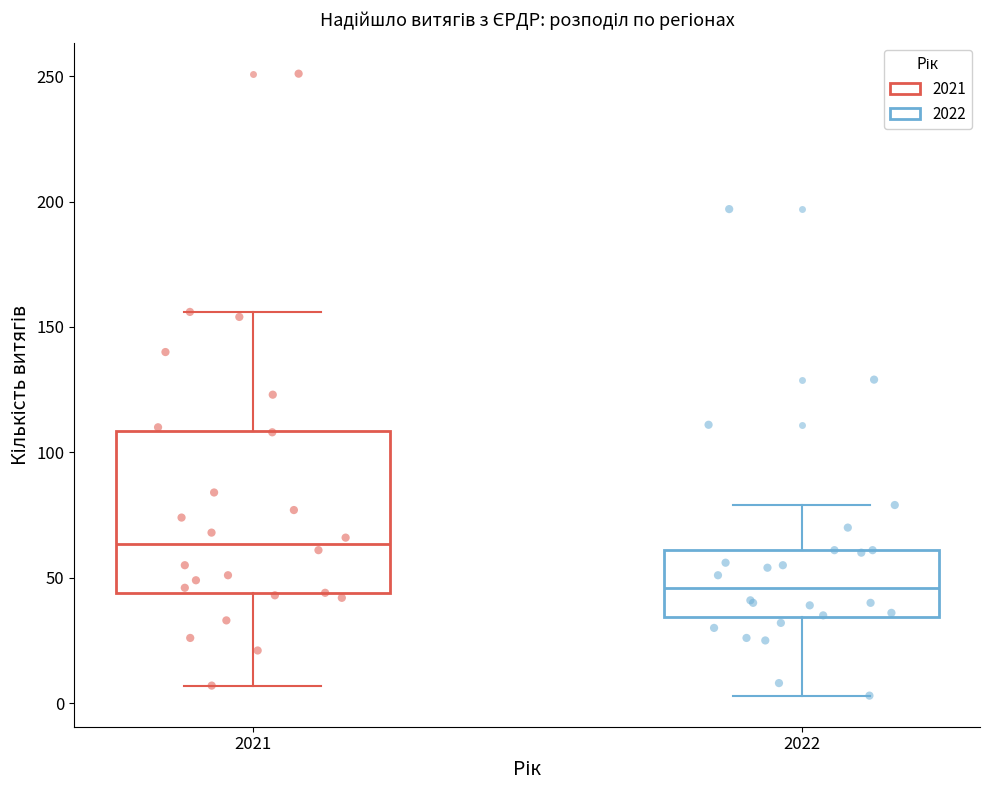

Reading left to right, transcribe this box plot: for each box, give where its median line is, the range the box spans, and where its two whiskers end, as read against the y-axis. The values are not printed on the chart, so give them approximately, as read against the axis.

2021: median 65, box 45 to 110, whiskers 5 to 155
2022: median 45, box 35 to 60, whiskers 5 to 80